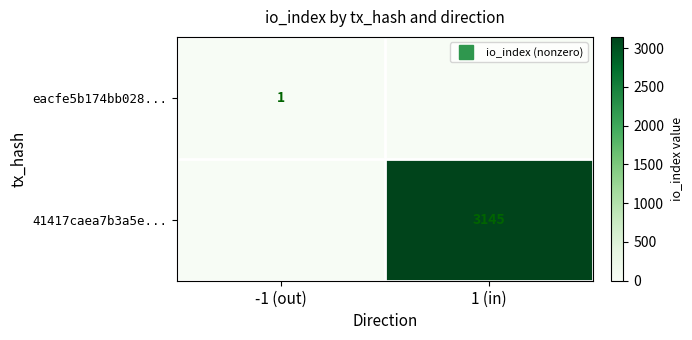

How many positive values does the eacfe5b174bb028... series have?

1